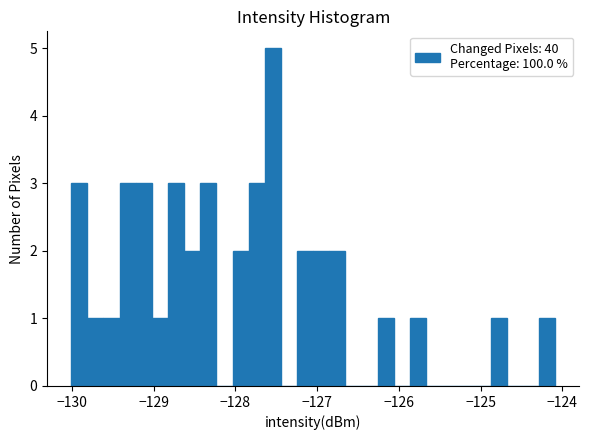

Read against the x-axis, roughly where is the centre of the tallest bar?

-127.5